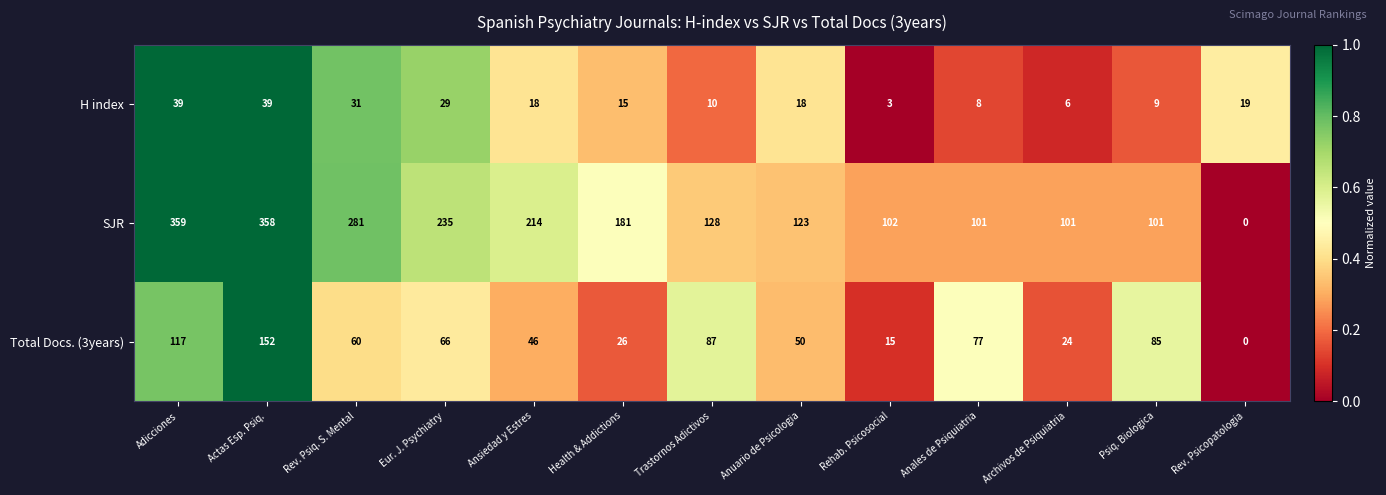

The SJR series shows 44 at Ansiedad y Estres. True or false?

False